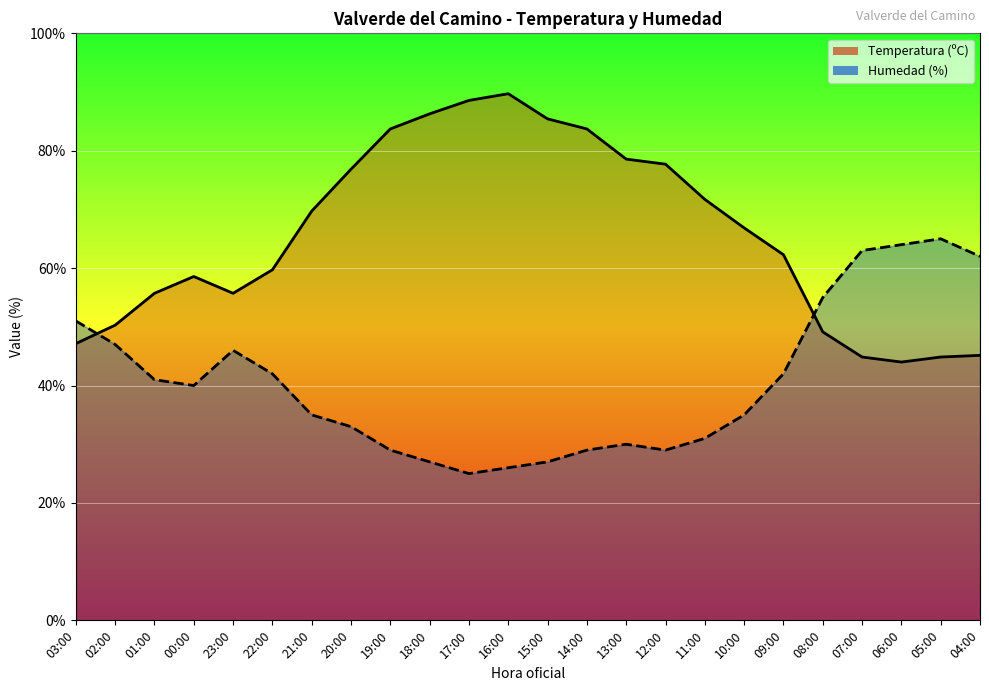

The value of Humedad (%) at 07:00 is 40.1. True or false?

False